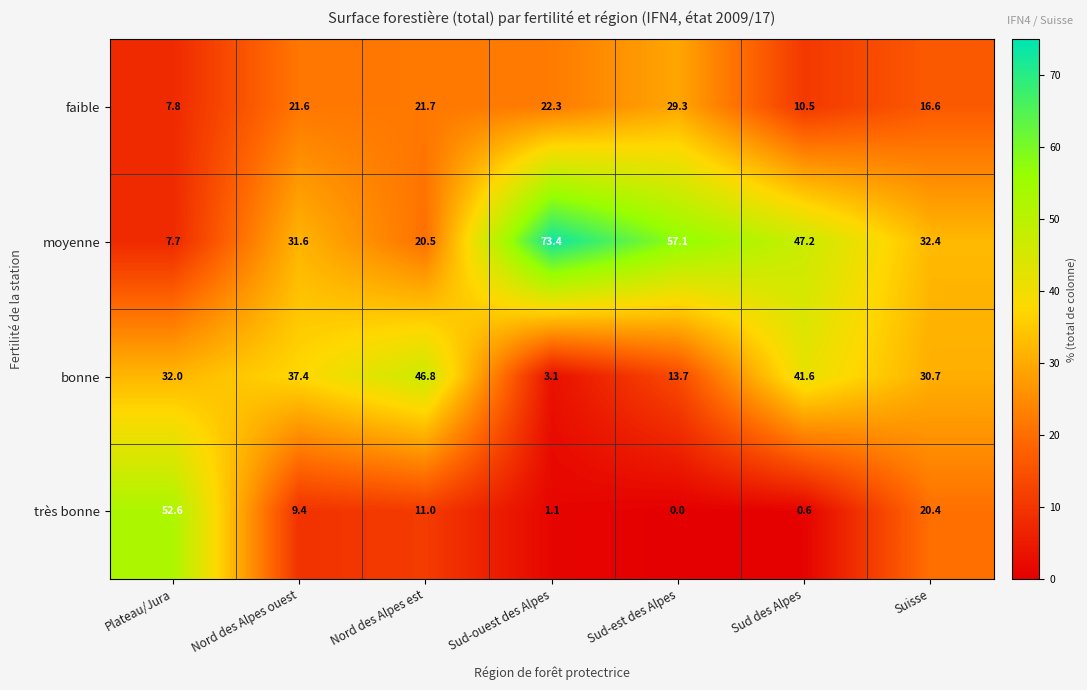

What is the total value across all series at Sud-est des Alpes?

100.1